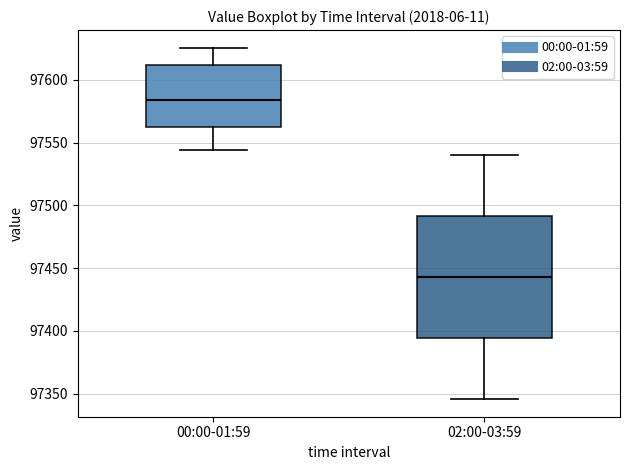

Reading left to right, read every box against the y-axis: the position of its median line, the range the box covers, and the ends of its whiskers. The values are not printed on the chart, so give them approximately, as read against the axis.

00:00-01:59: median 97585, box 97565 to 97610, whiskers 97545 to 97625
02:00-03:59: median 97445, box 97395 to 97490, whiskers 97345 to 97540